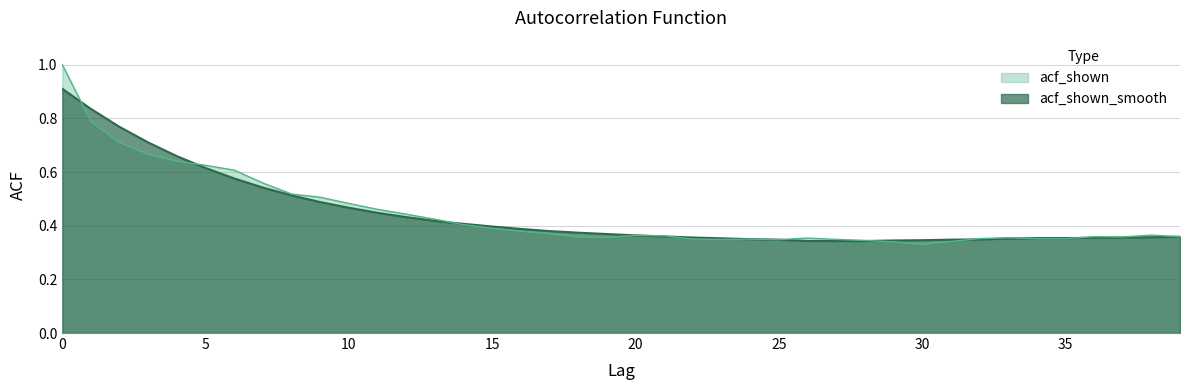

At how many categories does at least one series exceed 0?

40